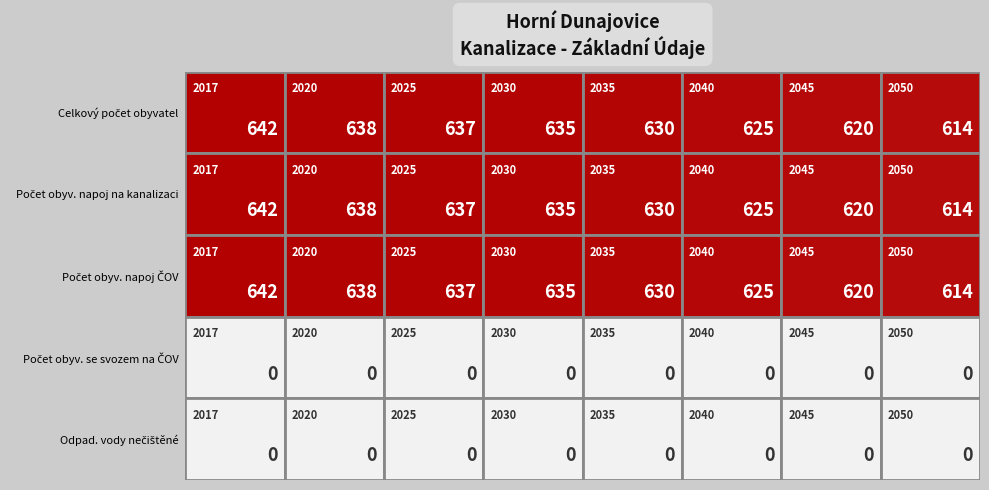

List the labels in order of Počet obyv. napoj na kanalizaci value, largest first.

2017, 2020, 2025, 2030, 2035, 2040, 2045, 2050